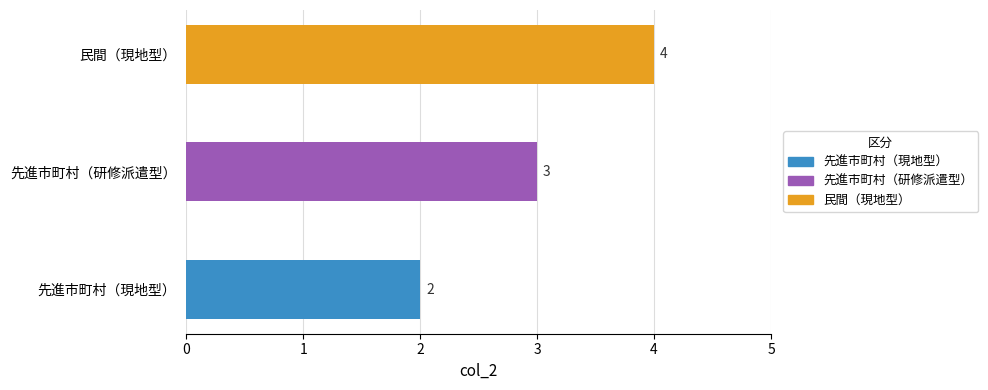

Are the bars horizontal?

Yes